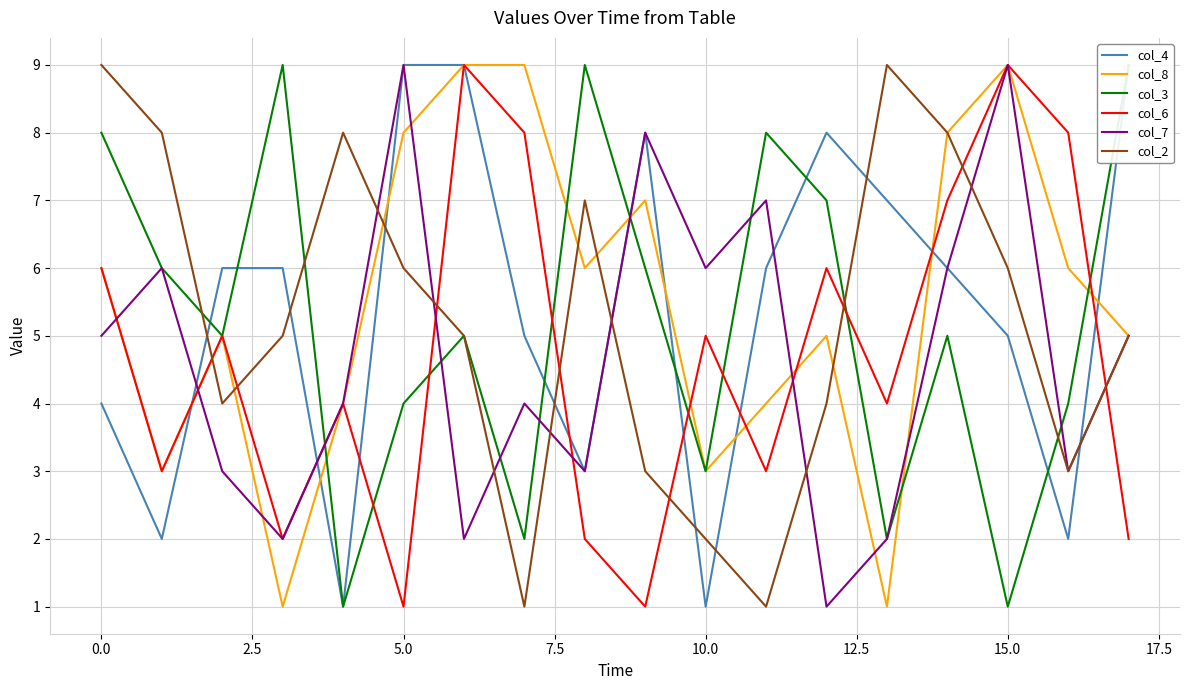

What is the smallest value displayed?

1